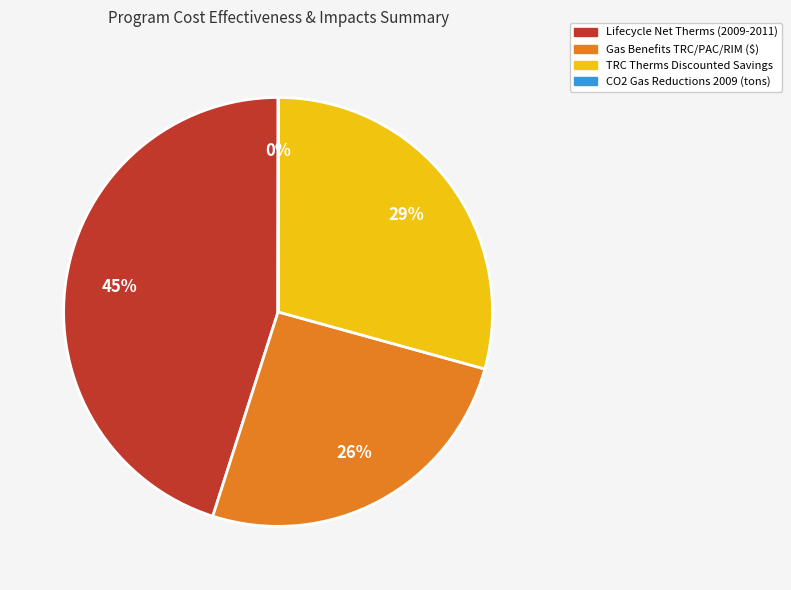

Which has a higher value, TRC Therms Discounted Savings or Lifecycle Net Therms (2009-2011)?

Lifecycle Net Therms (2009-2011)